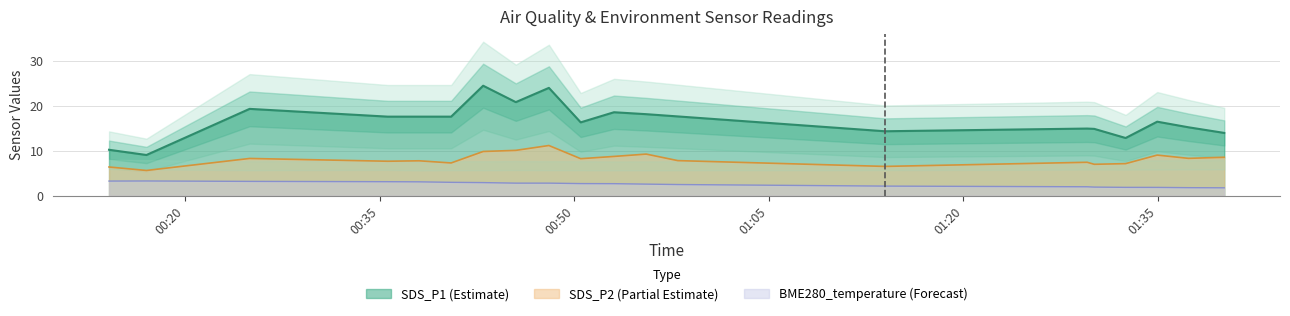

What is the total value across all series at 2022/02/10 01:37:21?

25.4